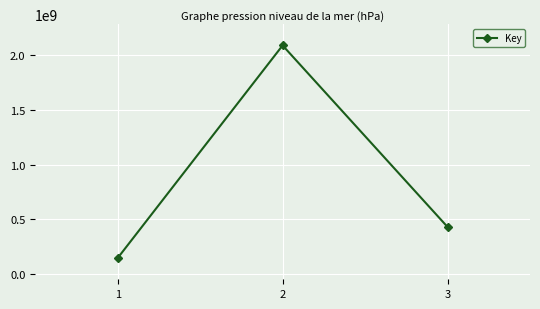

What is the greatest value displayed?

2087388556